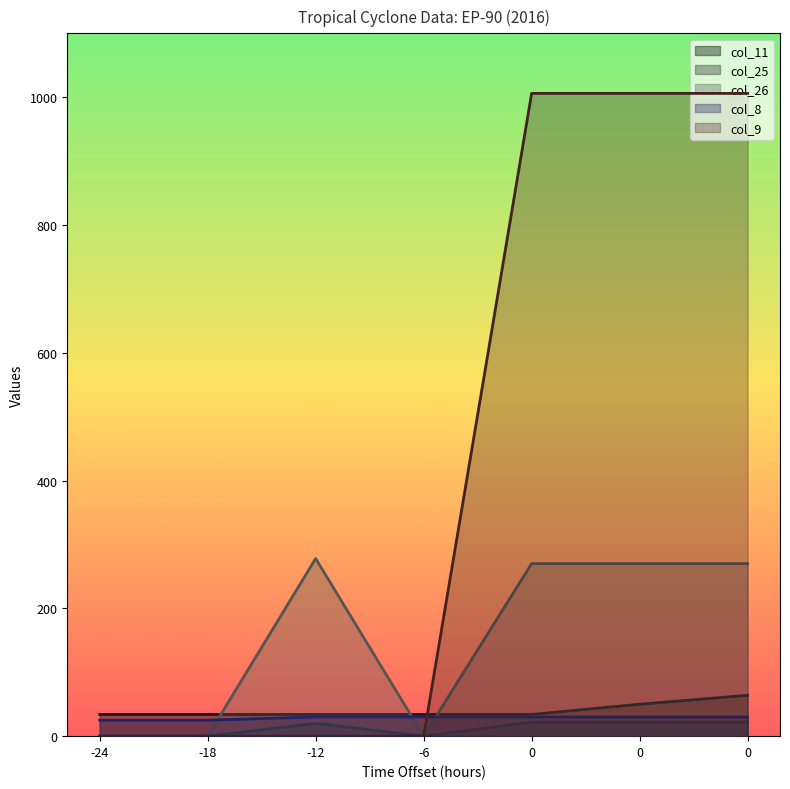

True or false: col_8 has more than 0 interior local peaks.

False